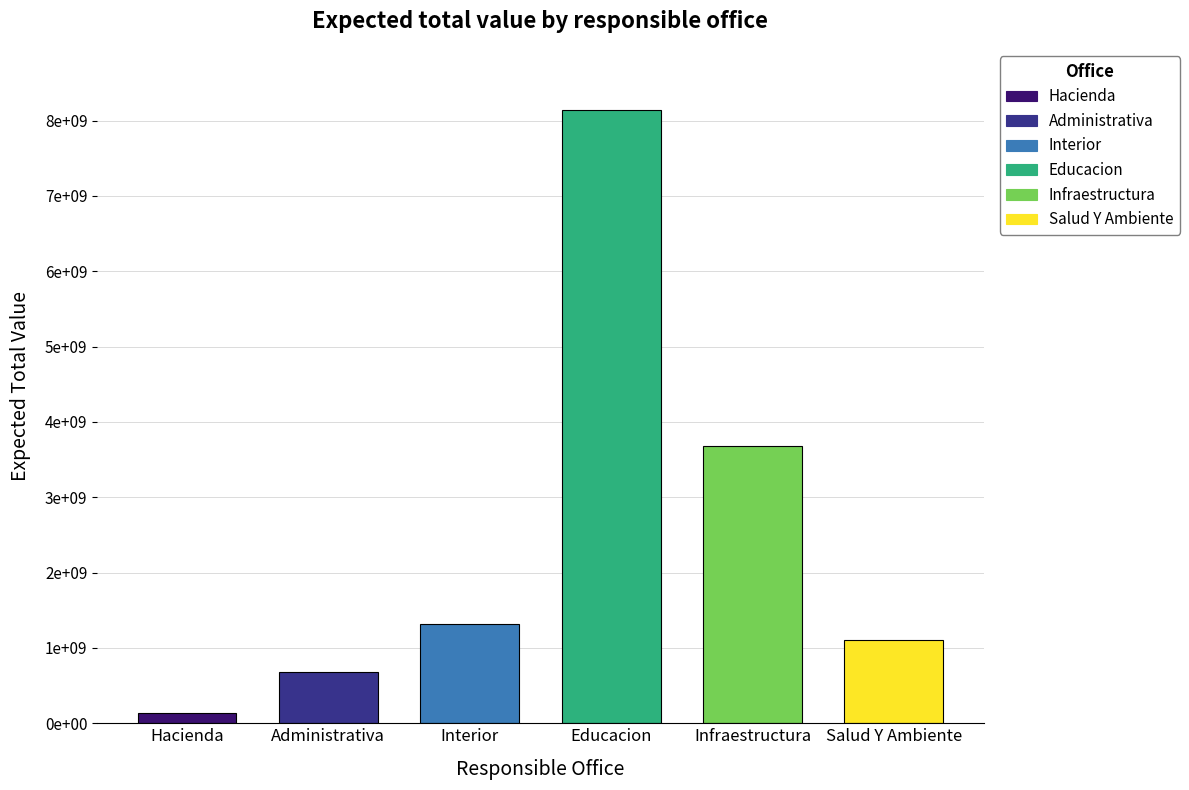

Between SECRETARIA DE EDUCACION and SECRETARIA DE SALUD Y AMBIENTE, which is larger?

SECRETARIA DE EDUCACION